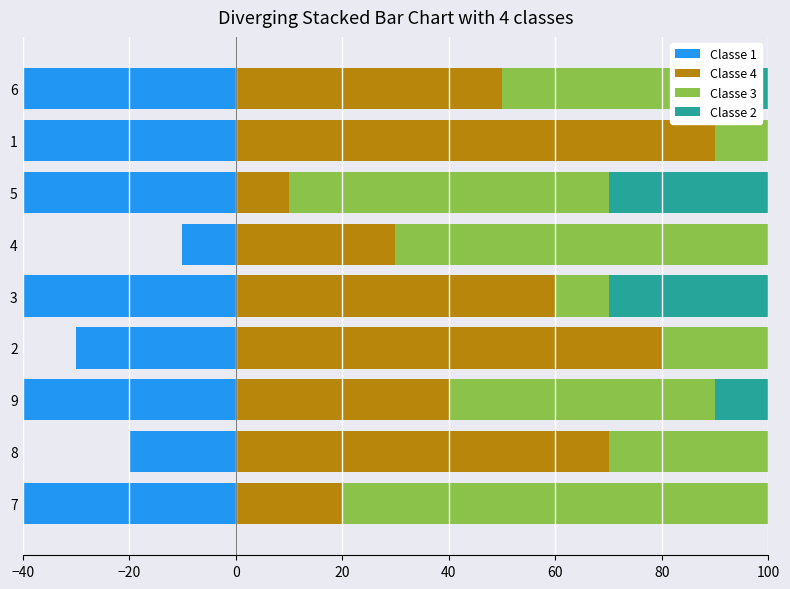

What is the value of the Classe 4 bar at the 1st from the left?

20